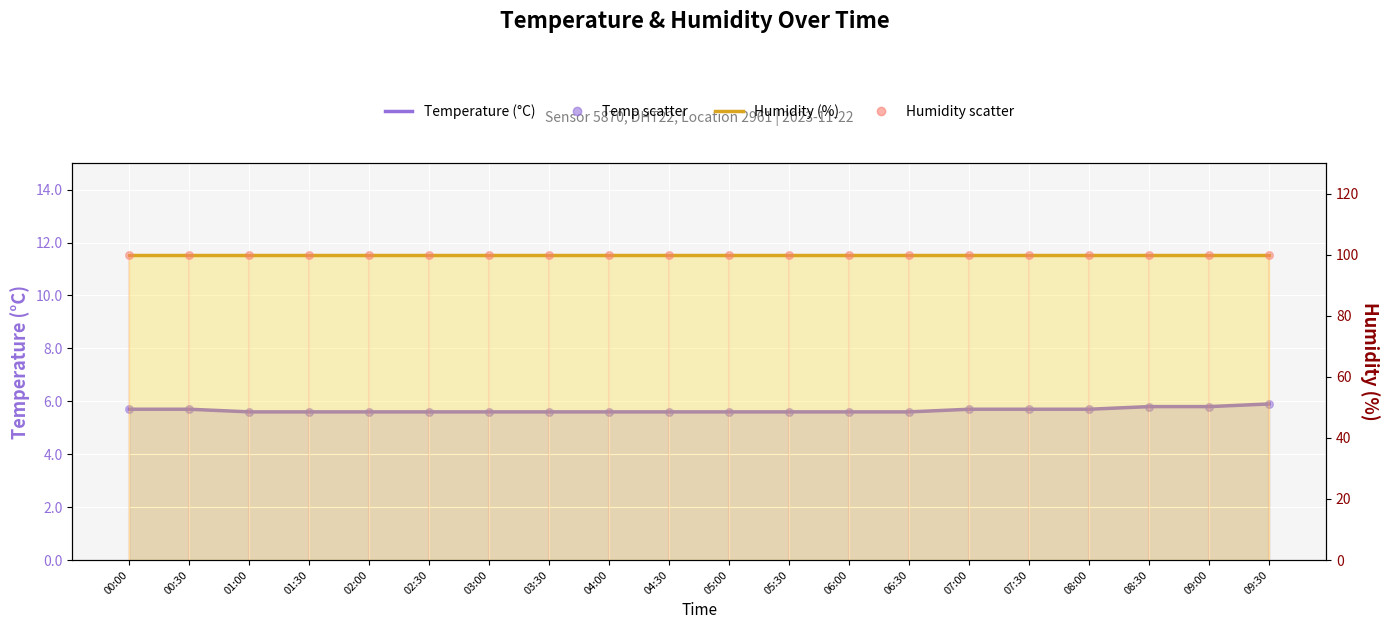

Is the value of Temperature (°C) at 05:00 greater than the value of Temperature scatter at 03:00?

No